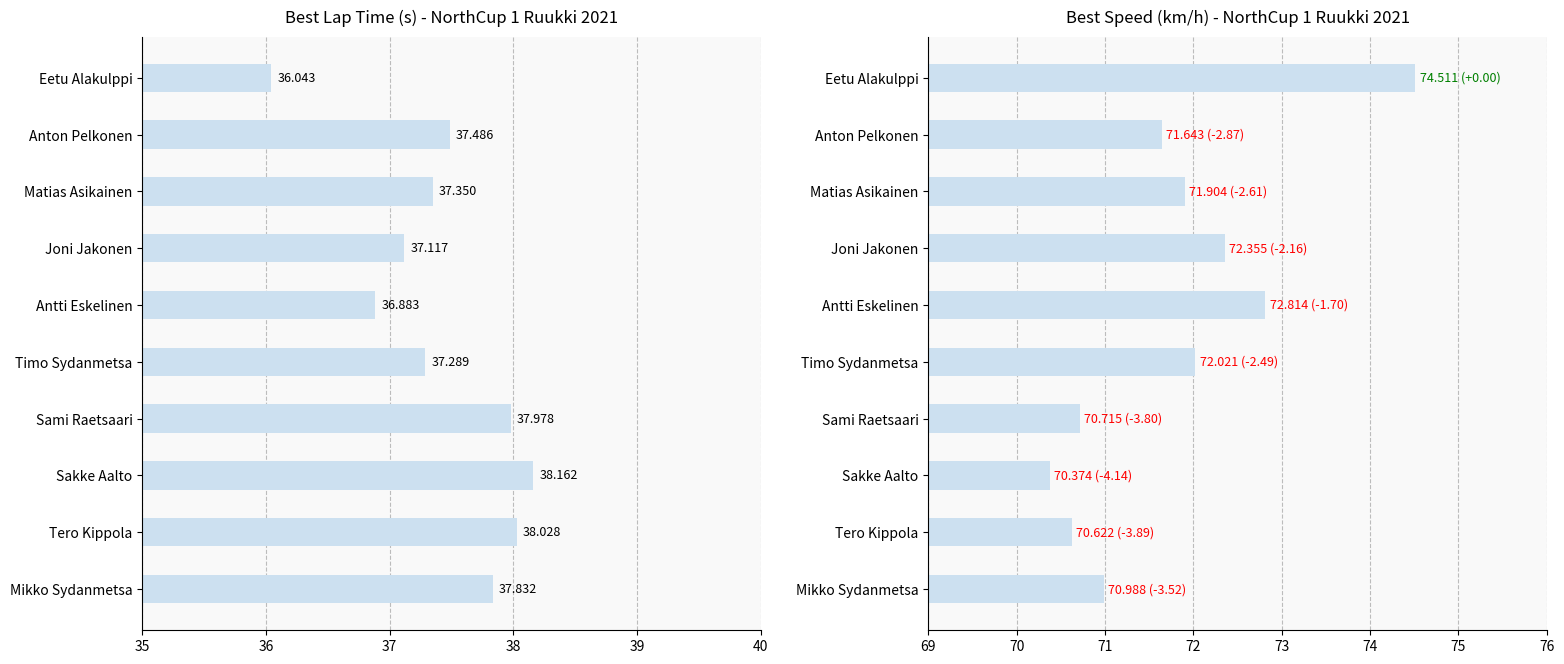

What are all the series names shown in the legend?

Best Lap Time (s), Best Speed (km/h)